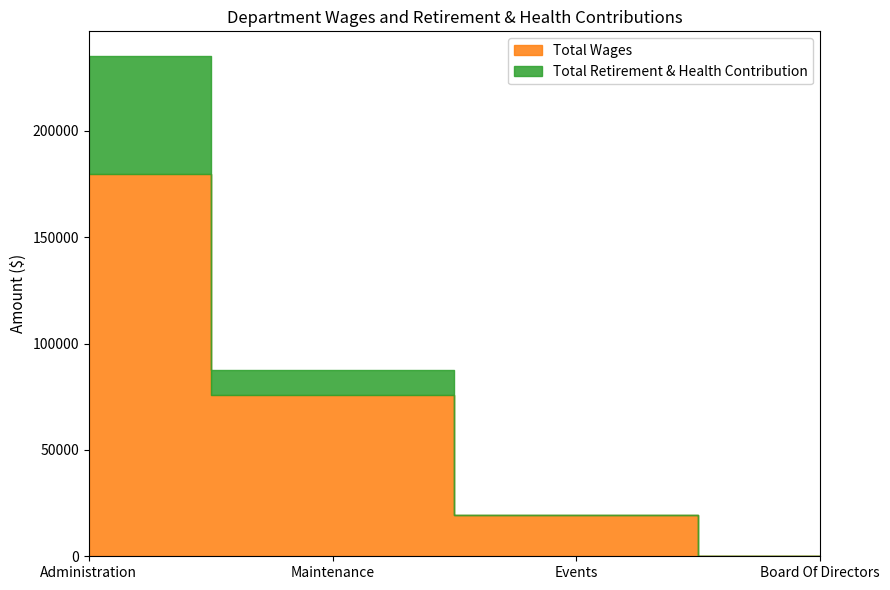

Rank the series at Maintenance from lowest to highest value.

Total Retirement & Health Contribution, Total Wages